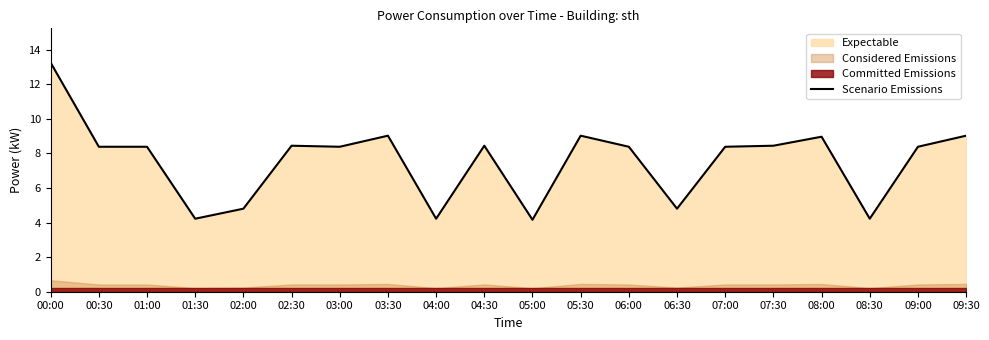

How many lines are shown in the chart?

1